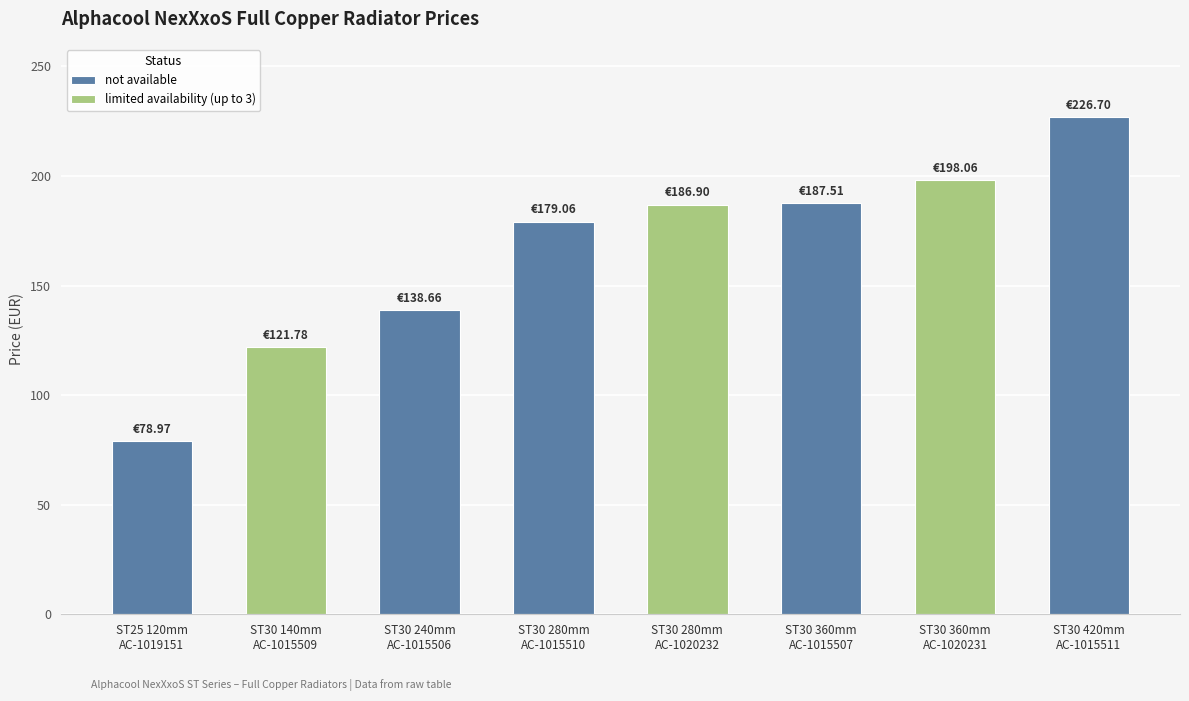

What value does the data have at ST30 280mm
AC-1015510?

179.1